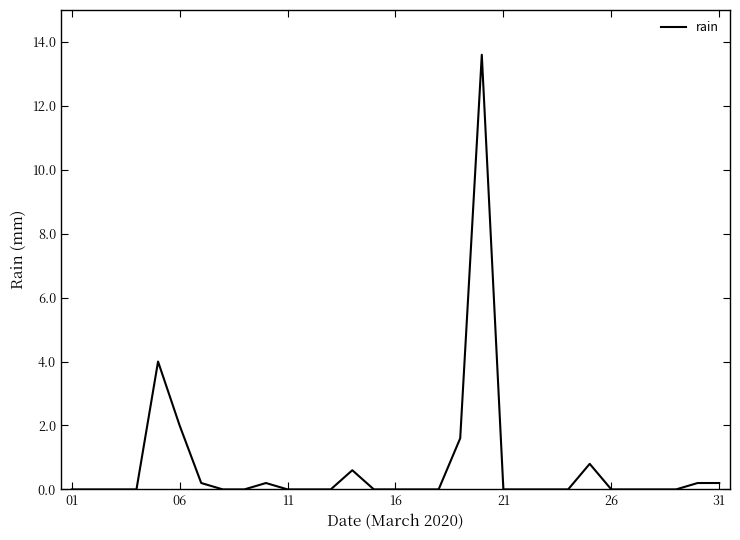

What is the difference between the maximum and second lowest values?

13.6